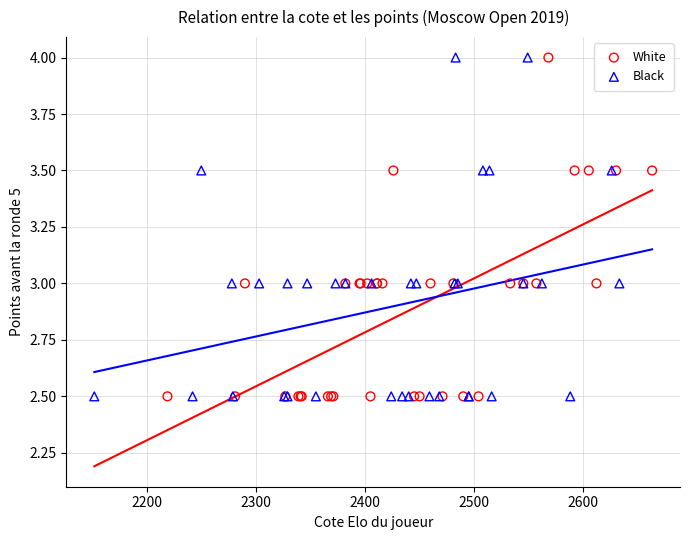

What are all the series names shown in the legend?

White, Black